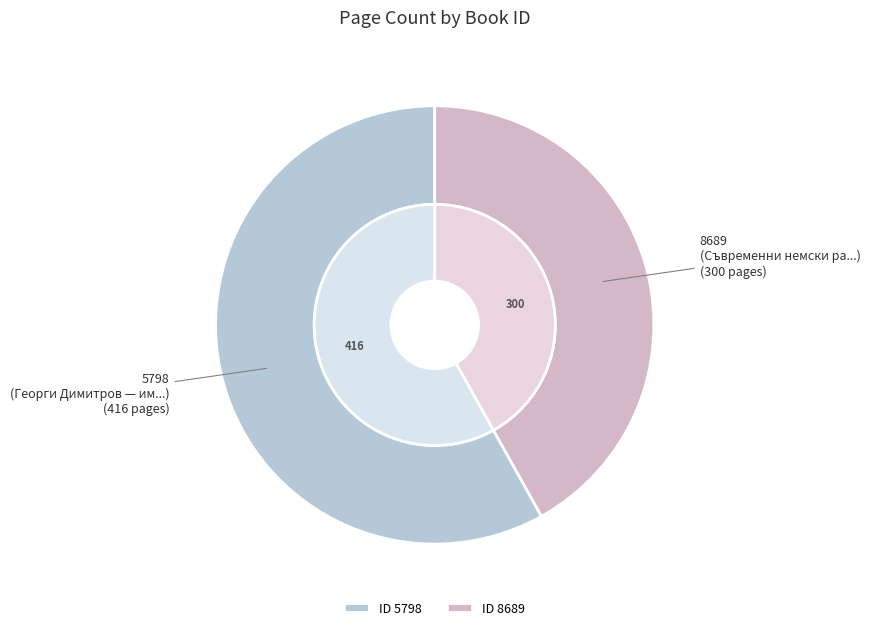

Combined, do 8689 and 5798 account for over 50%?

Yes